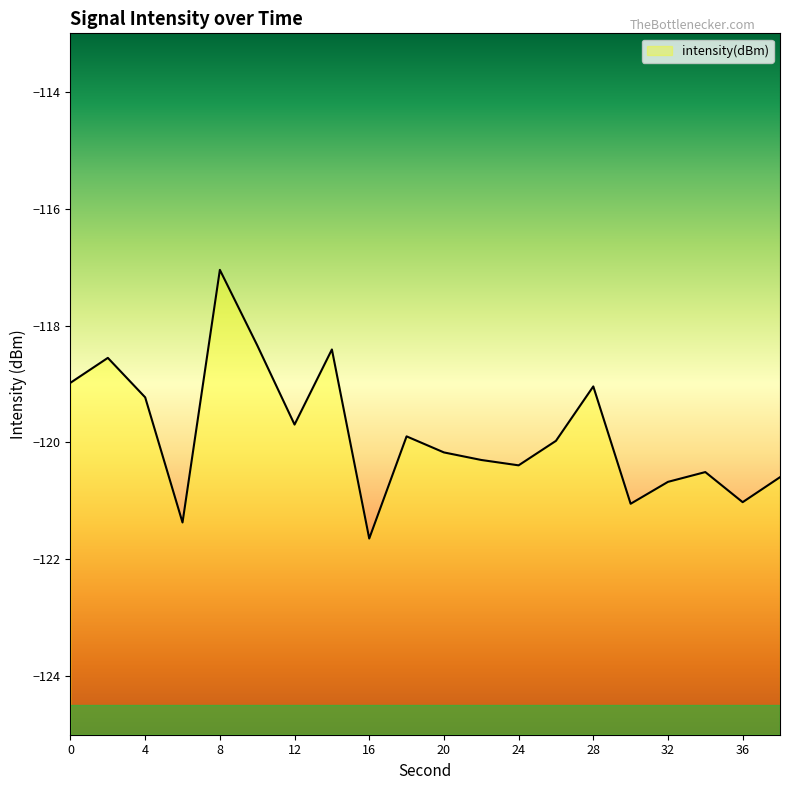

How many interior local valleys (lower than both neighbors) does the data have?

6